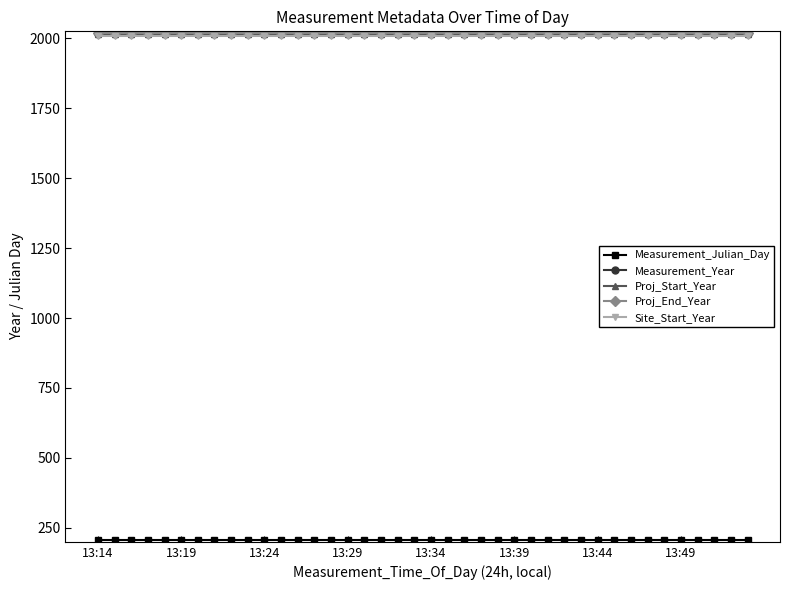

True or false: Measurement_Julian_Day and Site_Start_Year intersect in this chart.

False